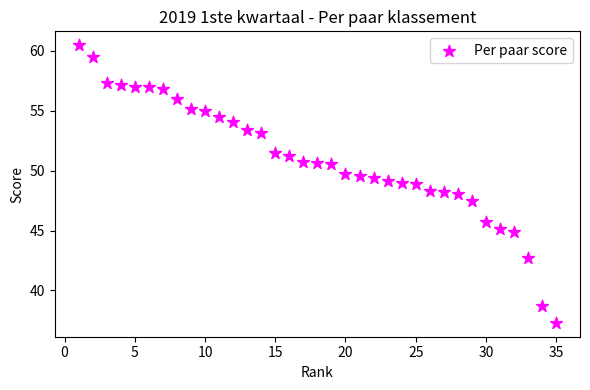

What is the range of Y values (max minus min)?

23.2